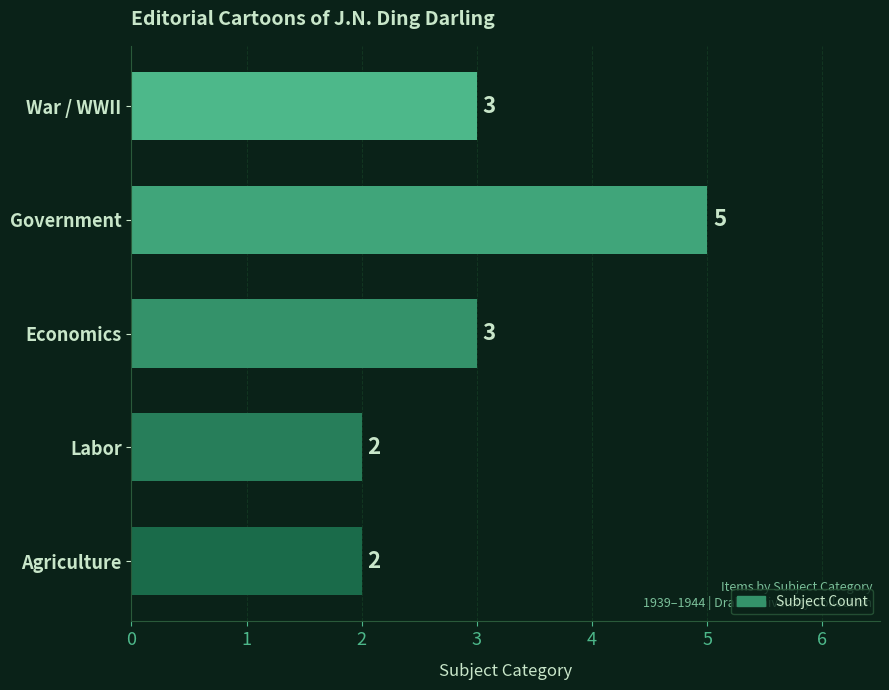

What is the difference between the maximum and minimum values?

3